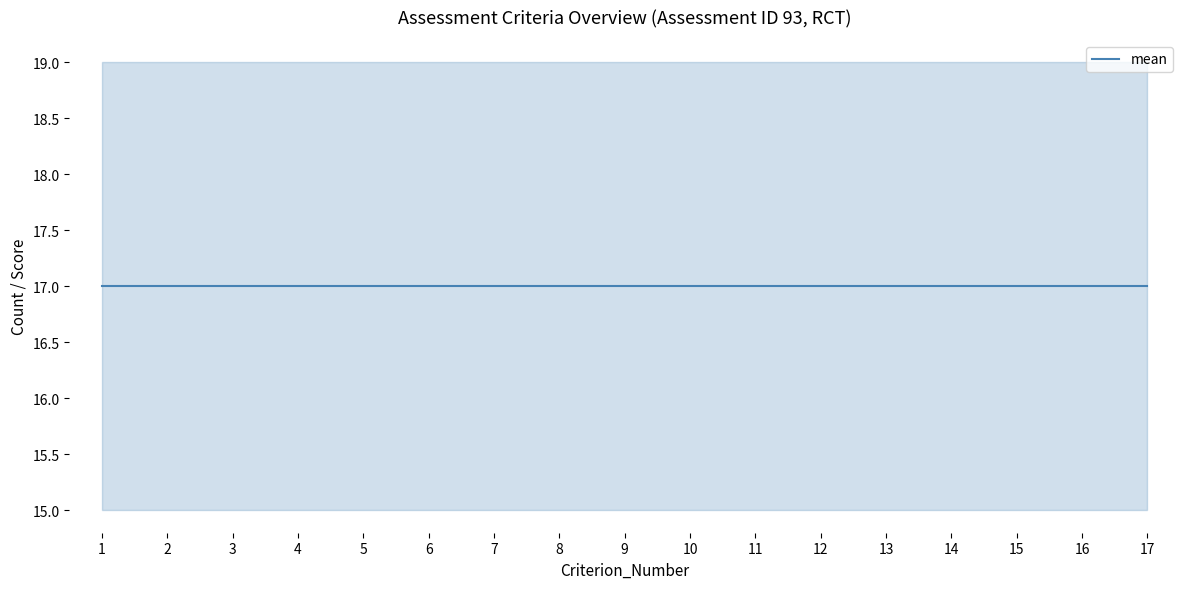

At which category is the sum across all series the highest?

1